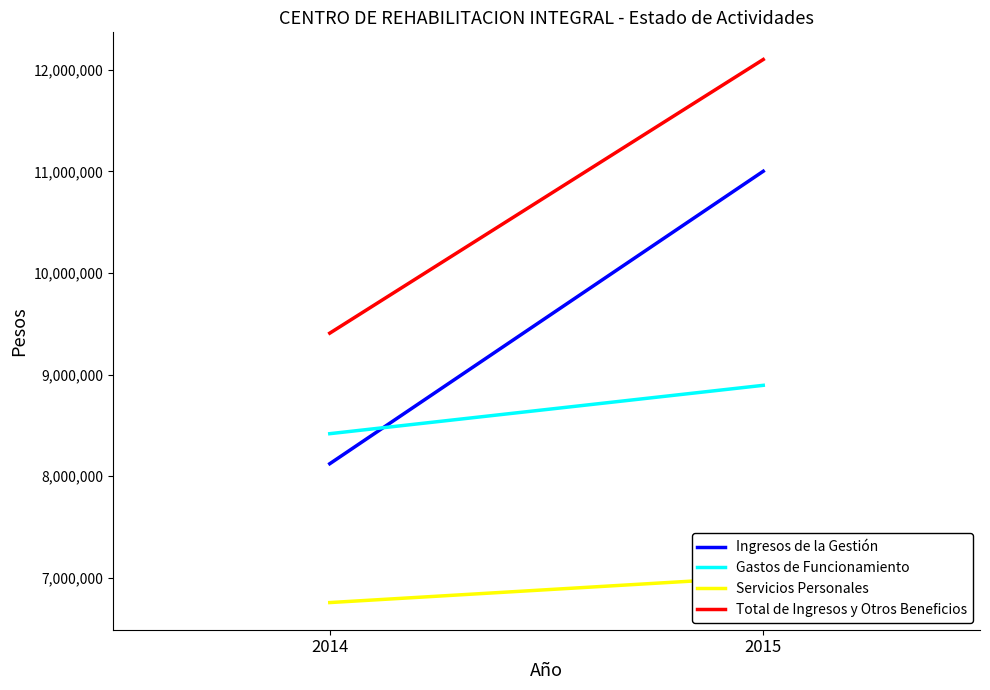

What is the total value across all series at 2014?

32703655